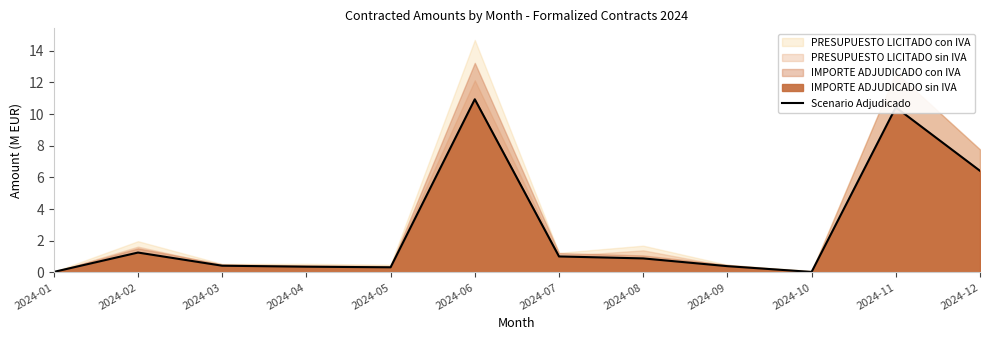

Is it true that the value at 2024-11 is 10.4?

True